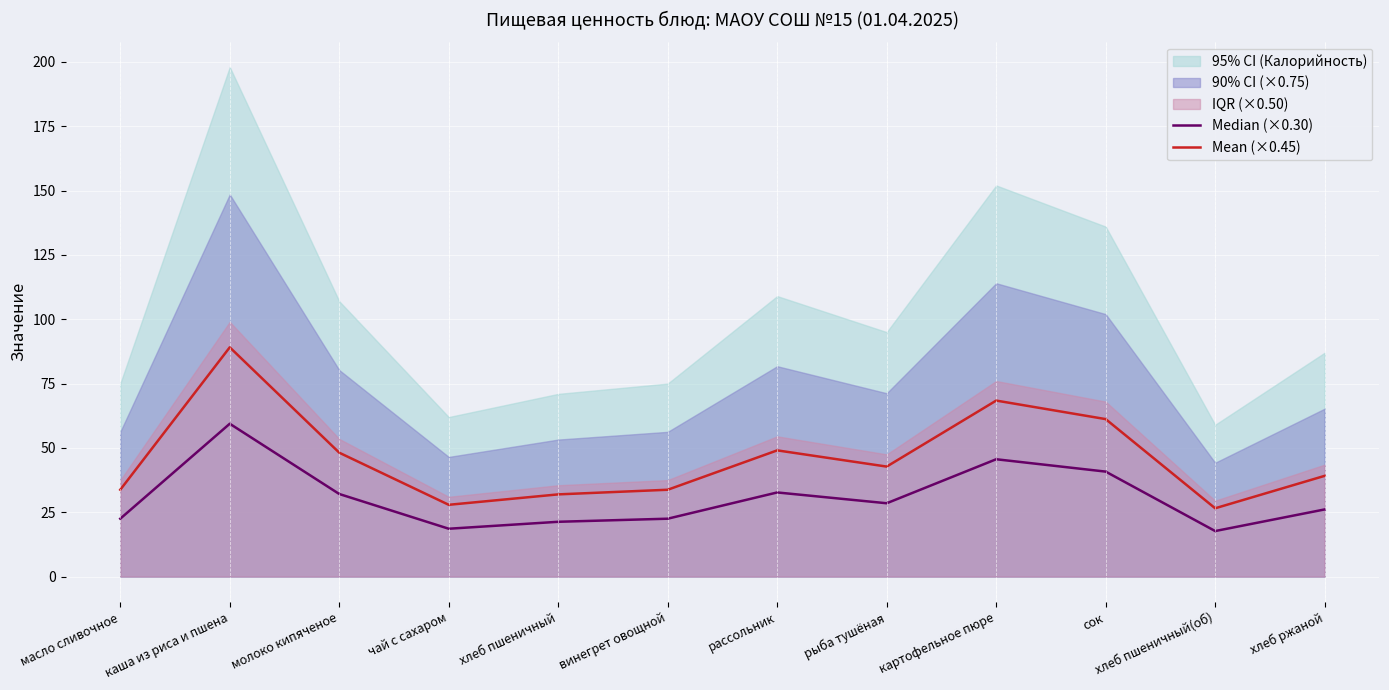

List the labels in order of Mean (×0.45) value, smallest first.

хлеб пшеничный(об), чай с сахаром, хлеб пшеничный, масло сливочное, винегрет овощной, хлеб ржаной, рыба тушёная, молоко кипяченое, рассольник, сок, картофельное пюре, каша из риса и пшена